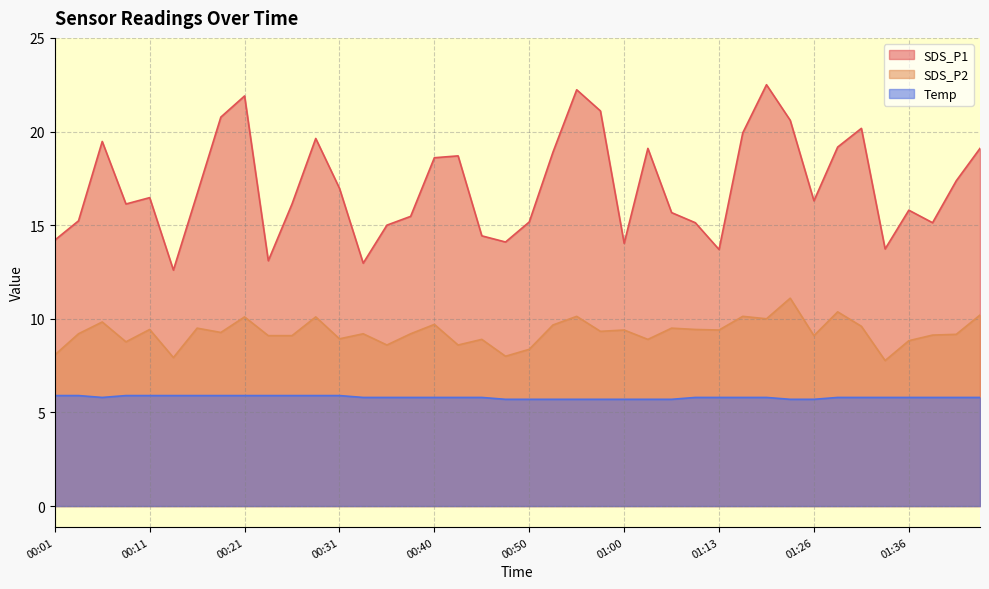

Is it true that Temp equals 7.9 at 00:50?

False